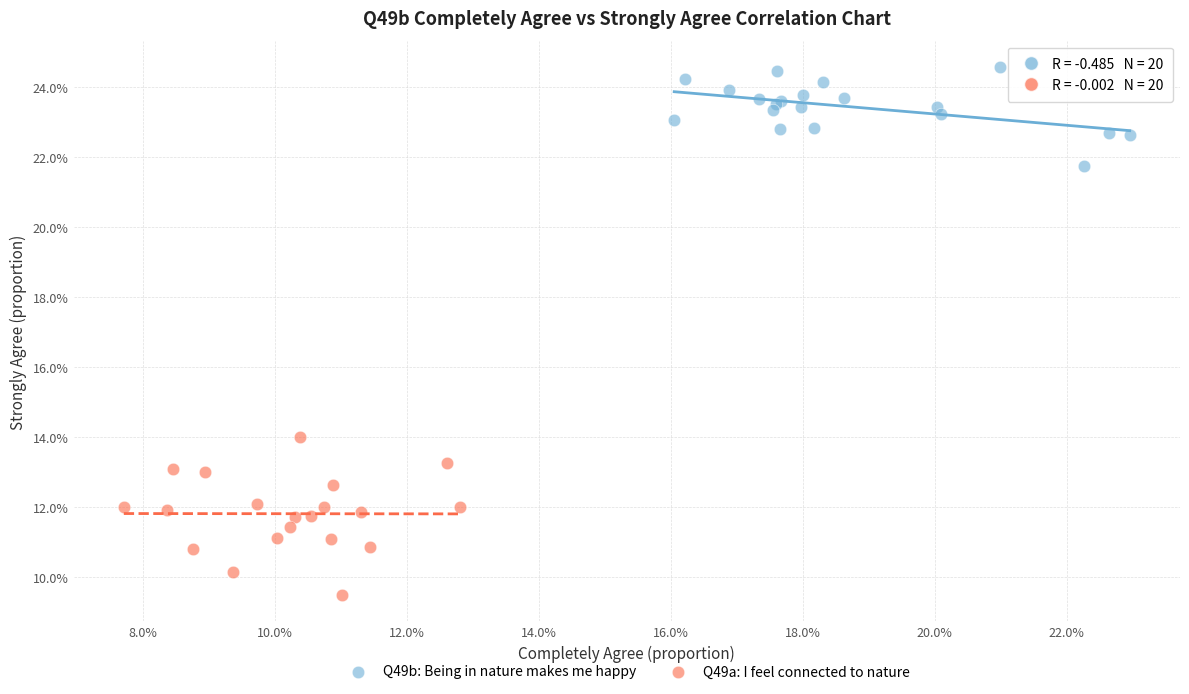

Which series reaches the maximum Y coordinate?

Q49b: Being in nature makes me happy